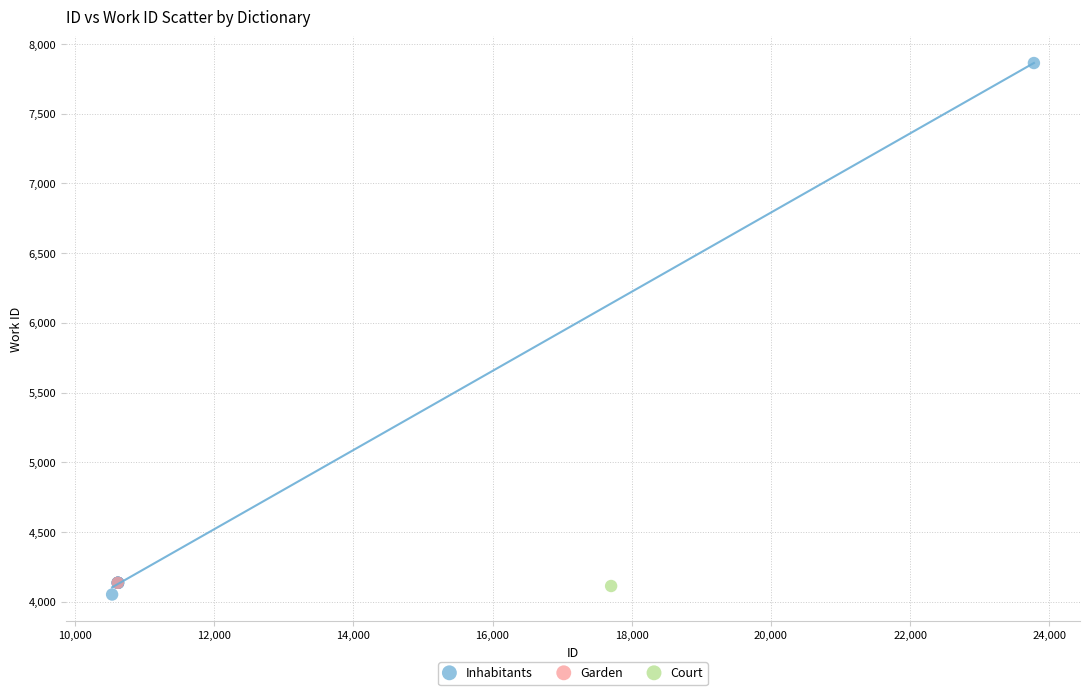

What are all the series names shown in the legend?

Inhabitants, Garden, Court